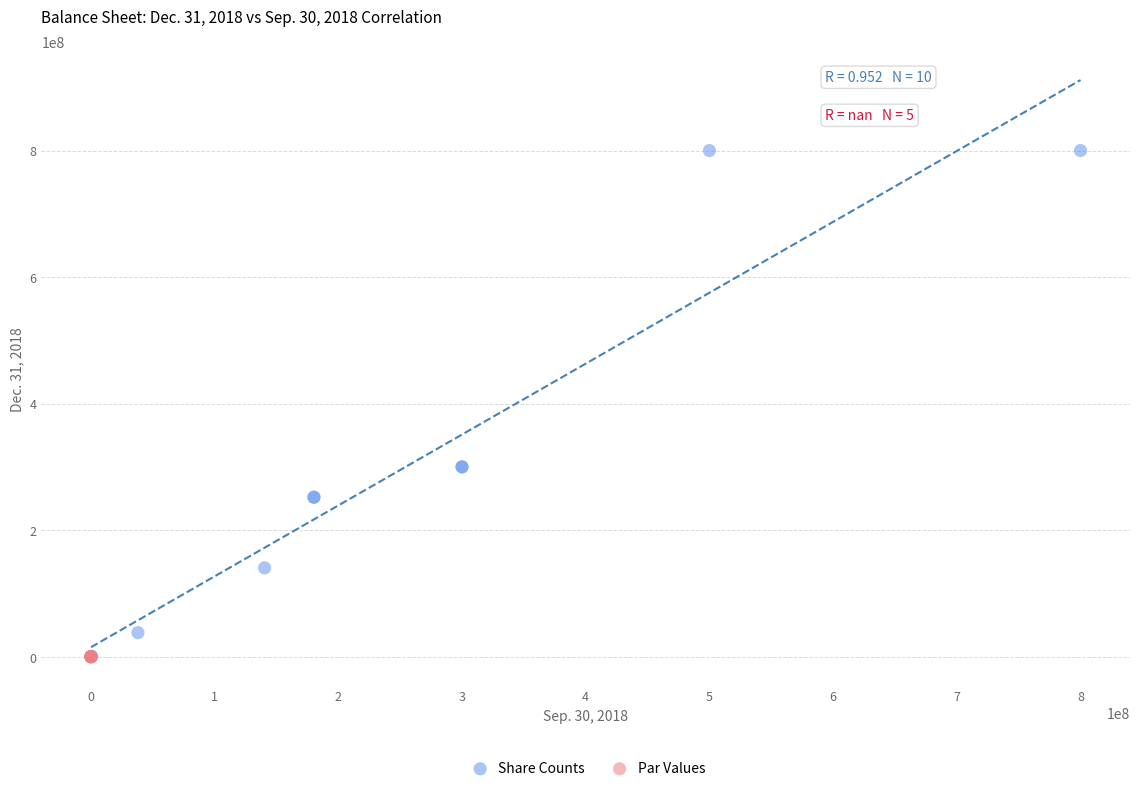

Which series reaches the maximum Y coordinate?

Share Counts